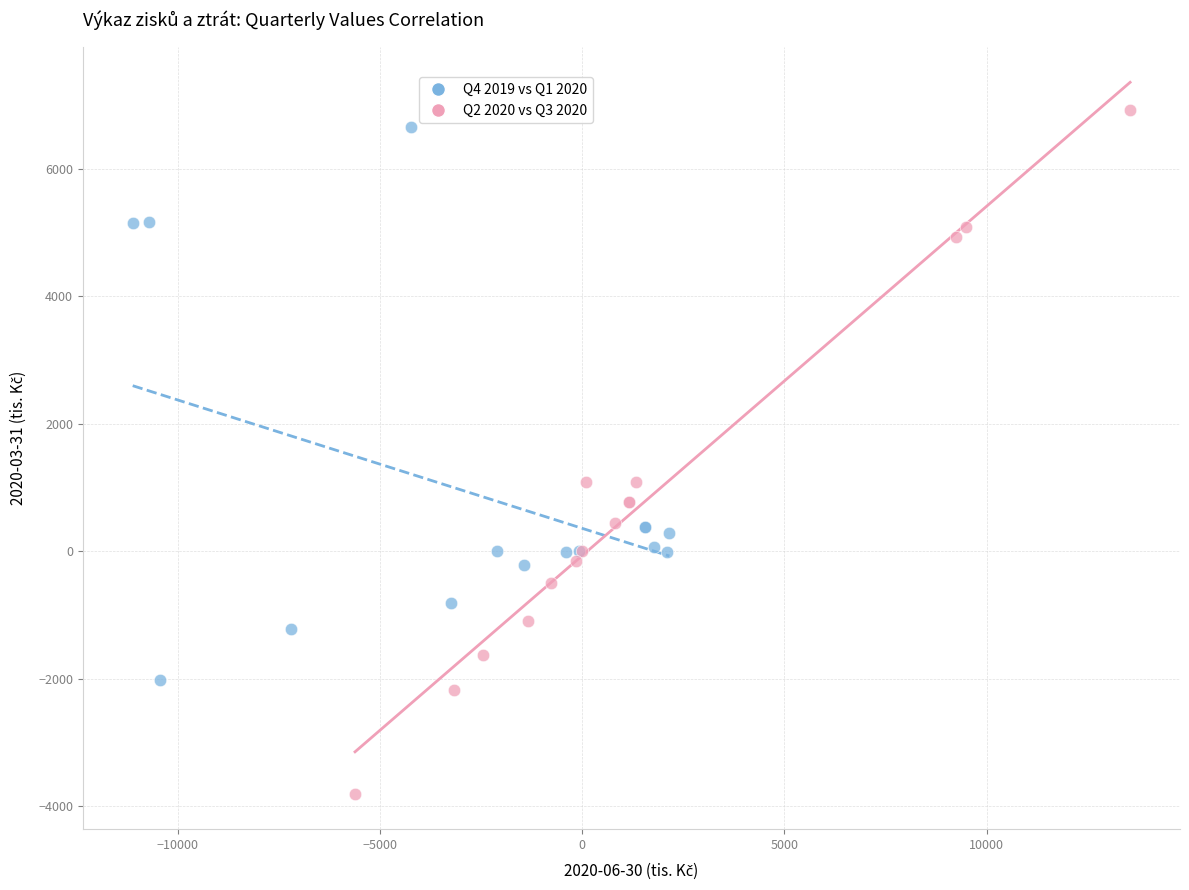

Which series has the largest Y range (max minus min)?

Q2 2020 vs Q3 2020